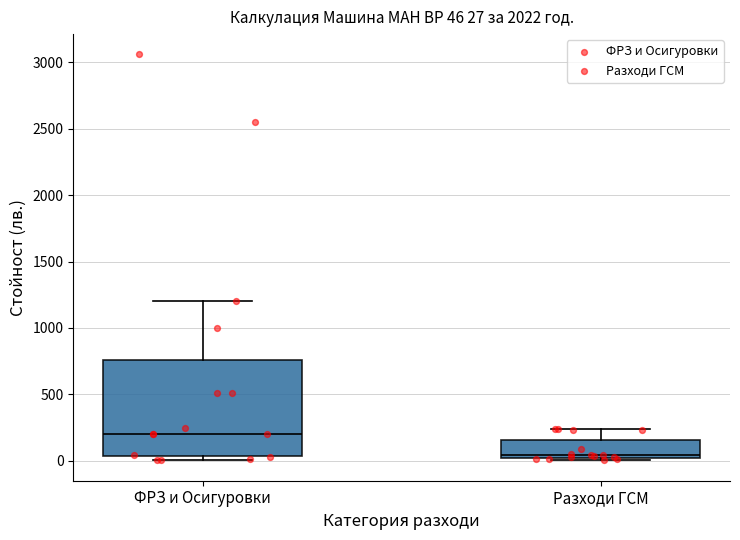

Which box is the tallest, from its lower edge to its upper edge?

ФРЗ и Осигуровки